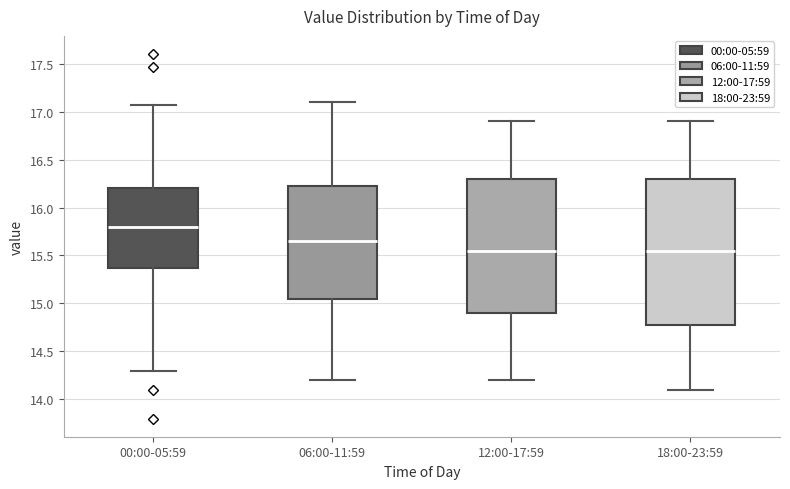

Reading left to right, read every box against the y-axis: the position of its median line, the range the box covers, and the ends of its whiskers. The values are not printed on the chart, so give them approximately, as read against the axis.

00:00-05:59: median 15.80, box 15.35 to 16.20, whiskers 14.30 to 17.05
06:00-11:59: median 15.65, box 15.05 to 16.25, whiskers 14.20 to 17.10
12:00-17:59: median 15.55, box 14.90 to 16.30, whiskers 14.20 to 16.90
18:00-23:59: median 15.55, box 14.80 to 16.30, whiskers 14.10 to 16.90